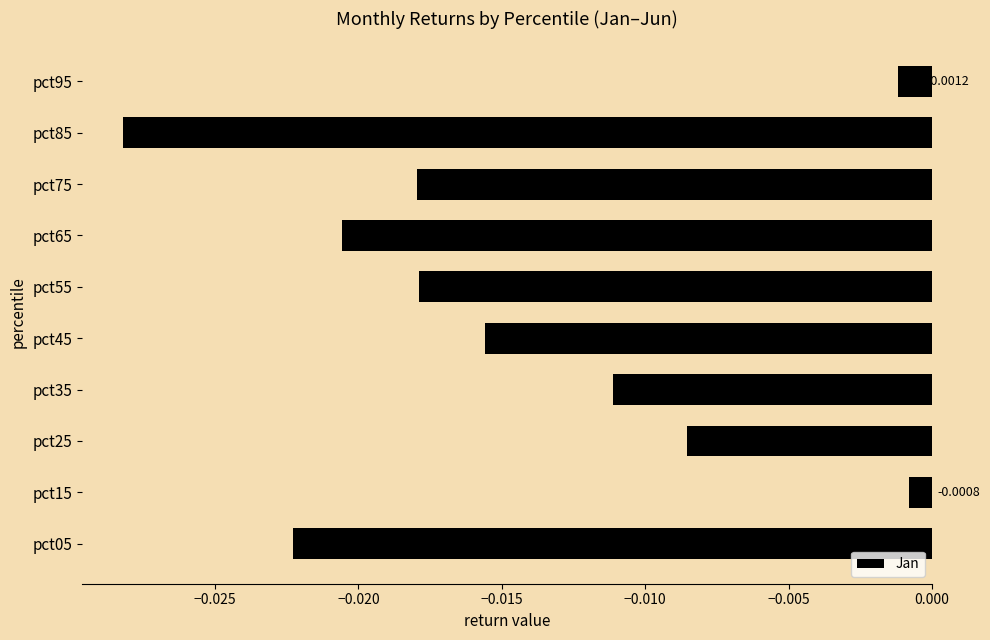

Rank the categories by value from highest to lowest.

pct15, pct95, pct25, pct35, pct45, pct55, pct75, pct65, pct05, pct85